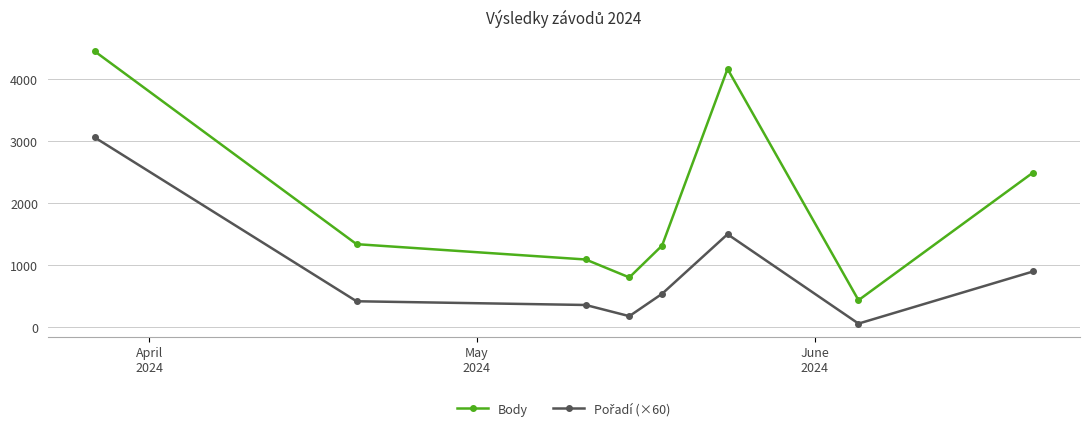

Which series has the largest total across all categories?

Body